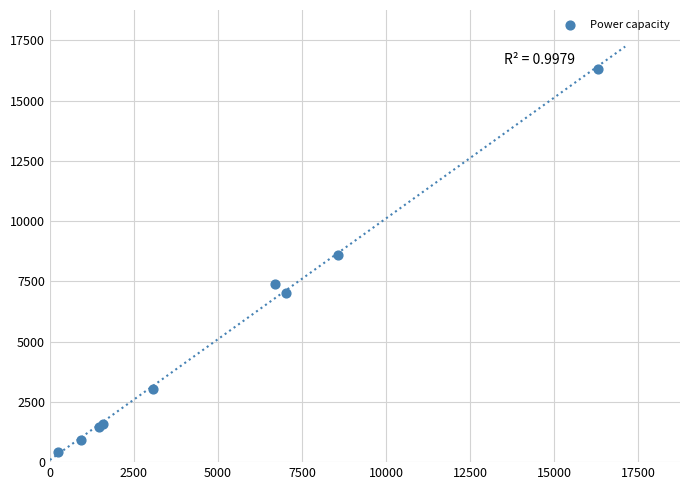

What Y value in the scatter plot is closest to 8375?

8614